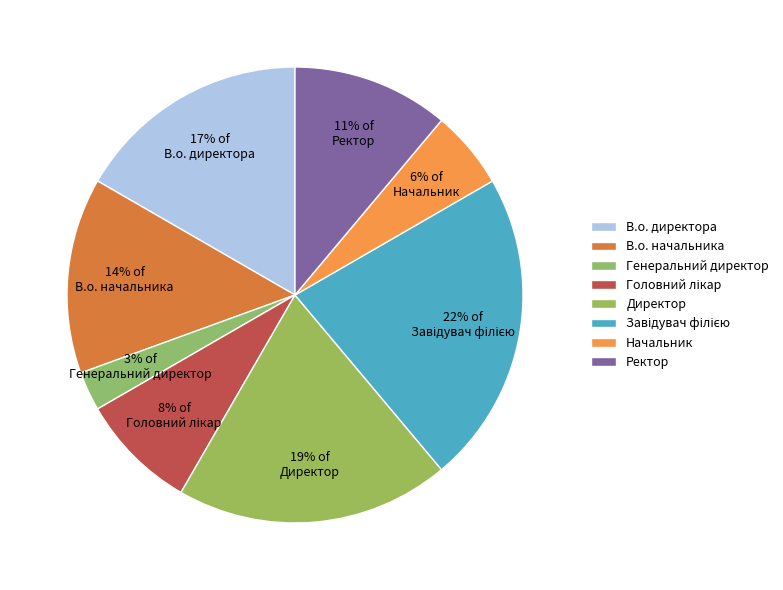

How many slices are in this pie chart?

8